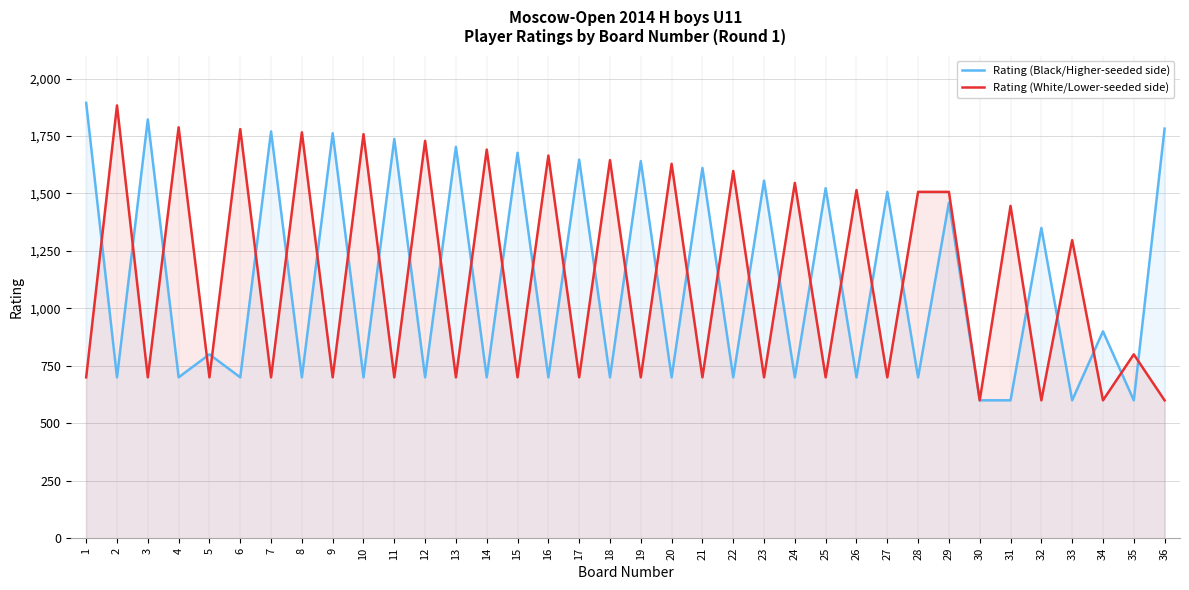

Where is Rating (Black/Higher-seeded side) nearest to the value 1247?

32